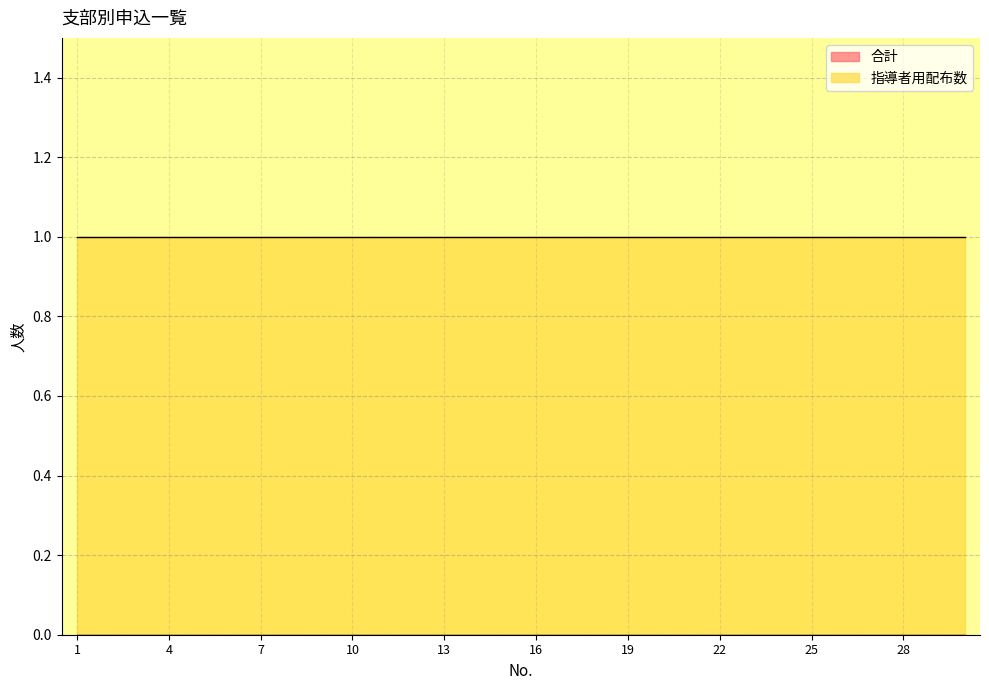

Between 22 and 26, which is larger?

22